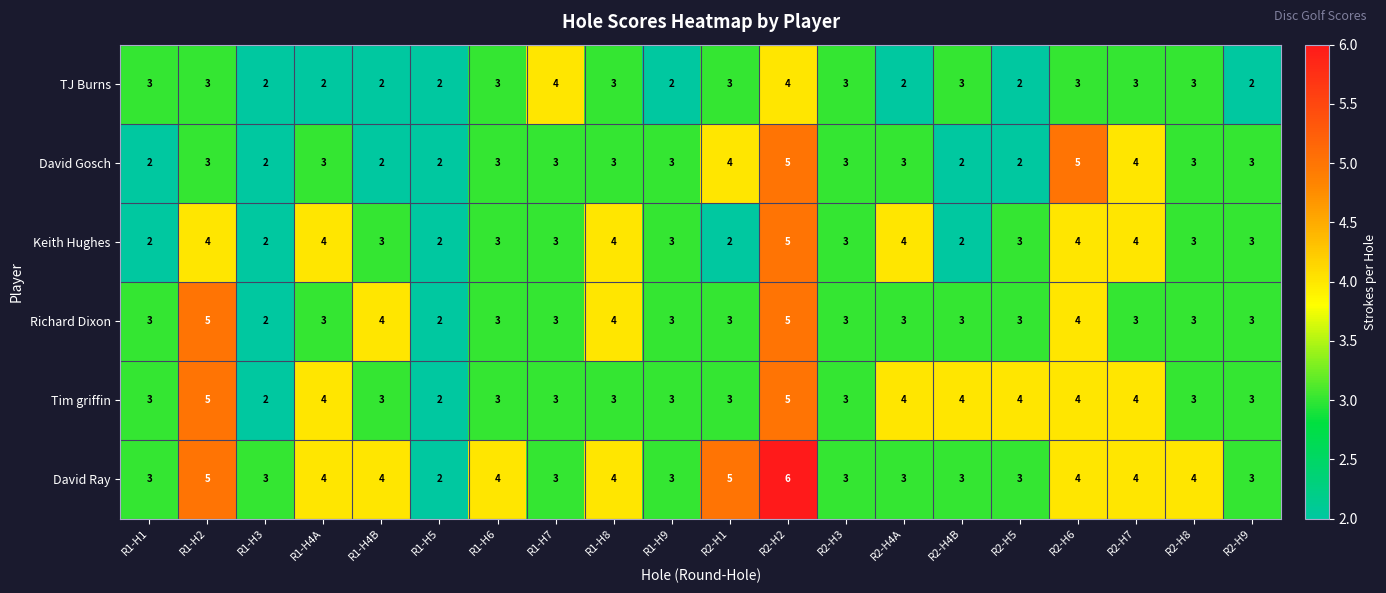

What is the greatest value displayed?

6